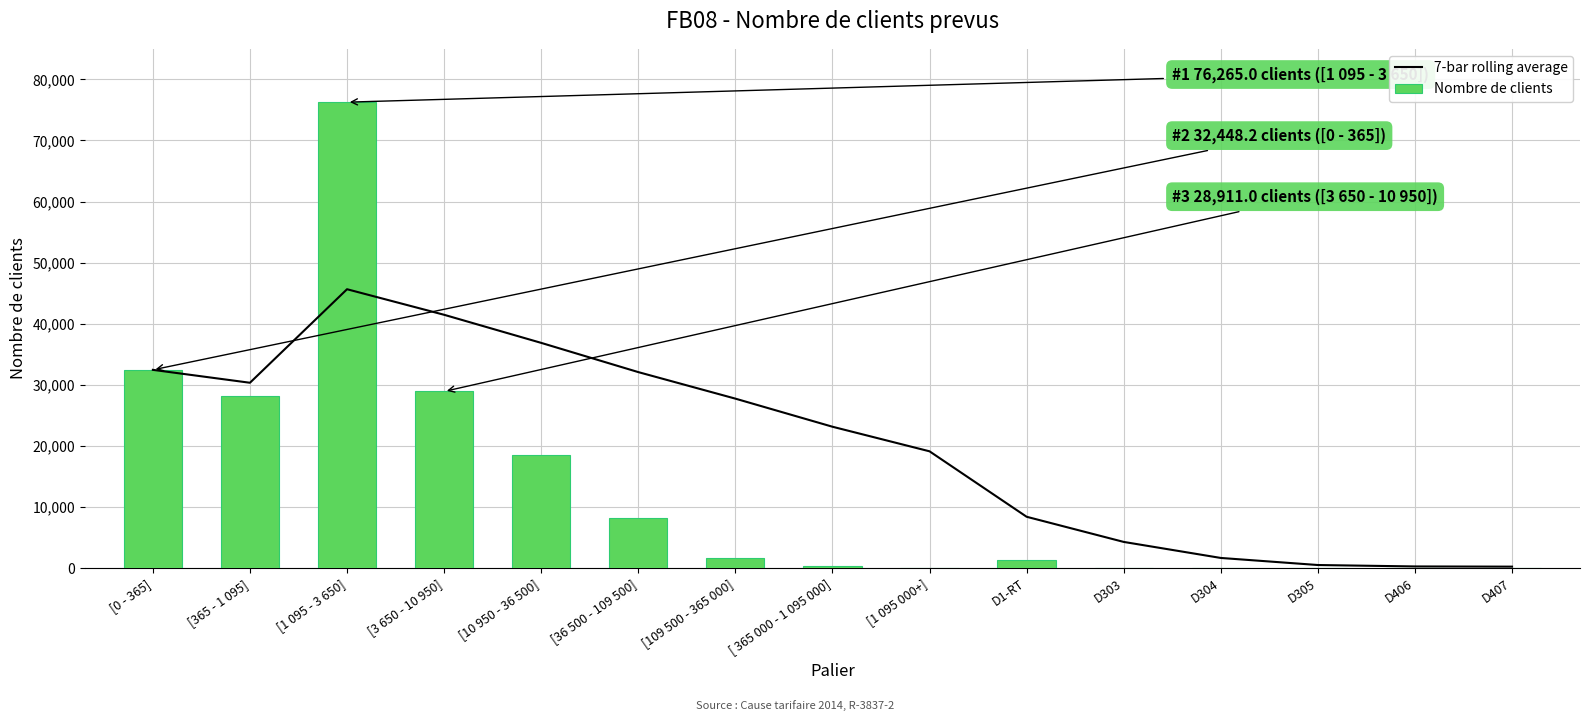

At which label is Nombre de clients closest to 38148?

[0 - 365]